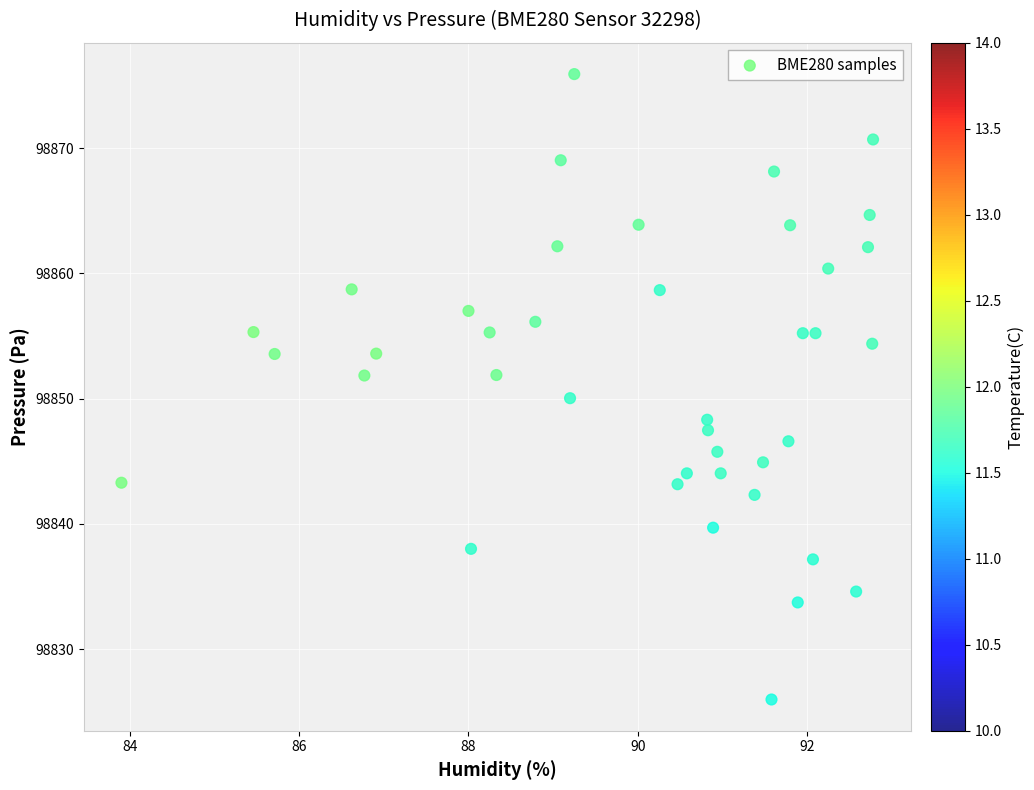

What is the range of X values (max minus min)?

8.9